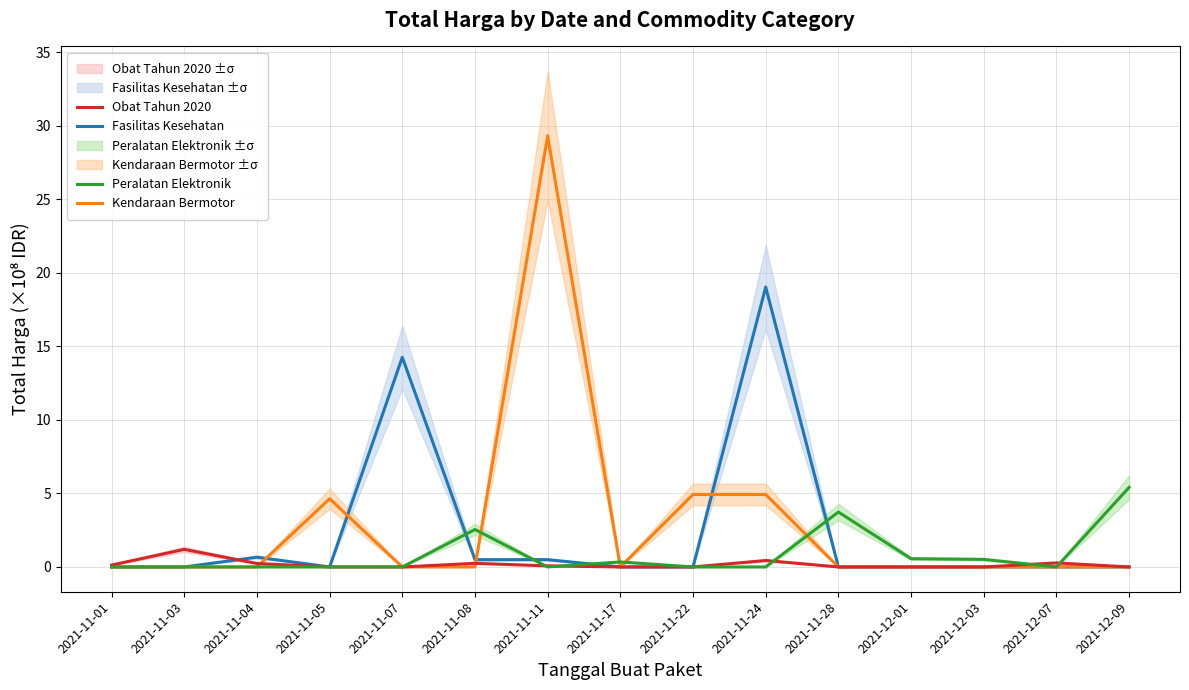

Rank the series by their average value, from lowest to highest.

Obat Tahun 2020, Peralatan Elektronik, Fasilitas Kesehatan, Kendaraan Bermotor